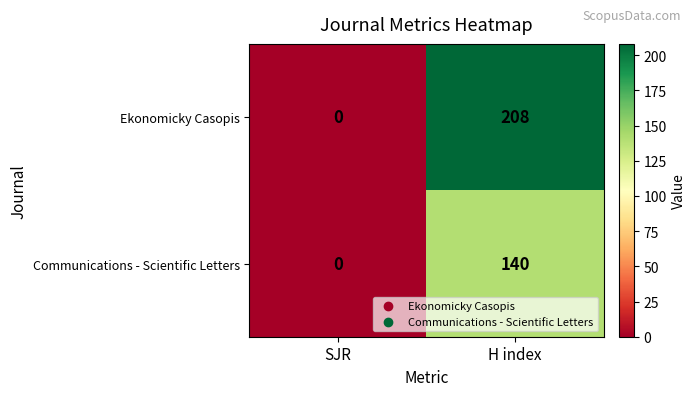

The value of Ekonomicky Casopis at H index is 208. True or false?

True